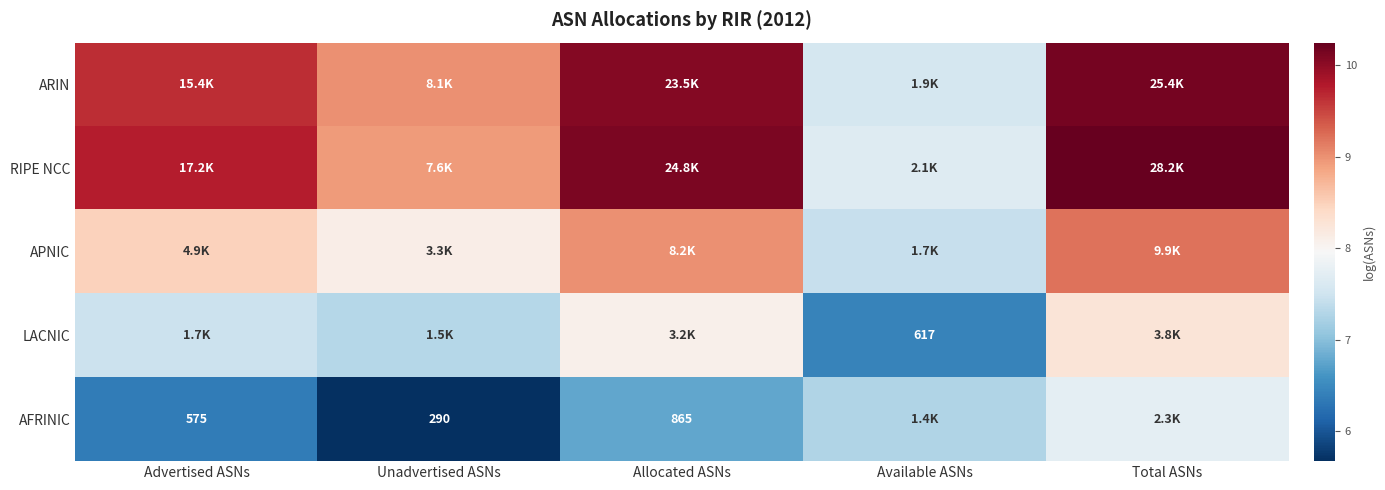

At which label does LACNIC first exceed 7?

Advertised ASNs